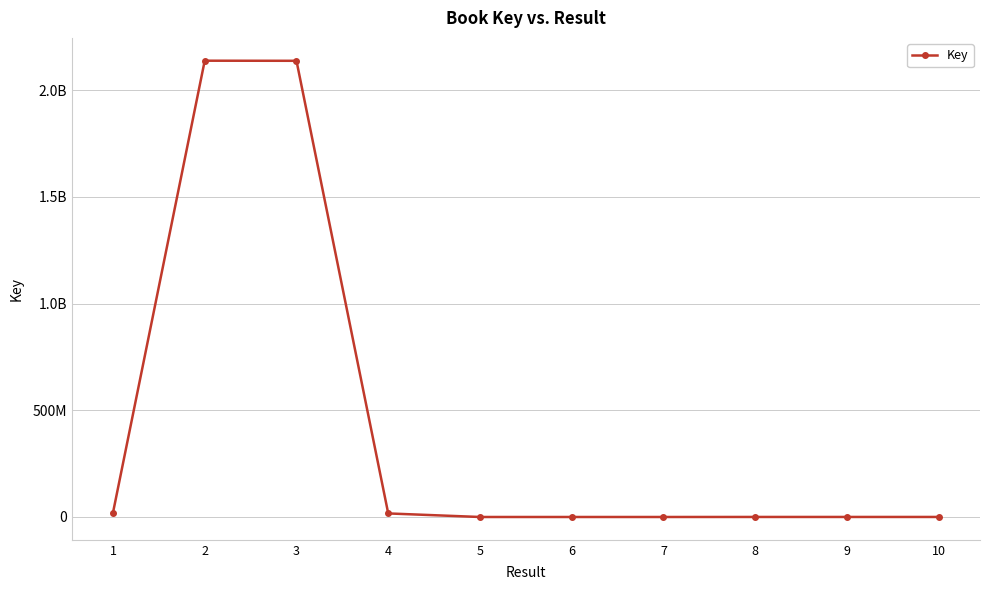

Does the chart have visible grid lines?

Yes